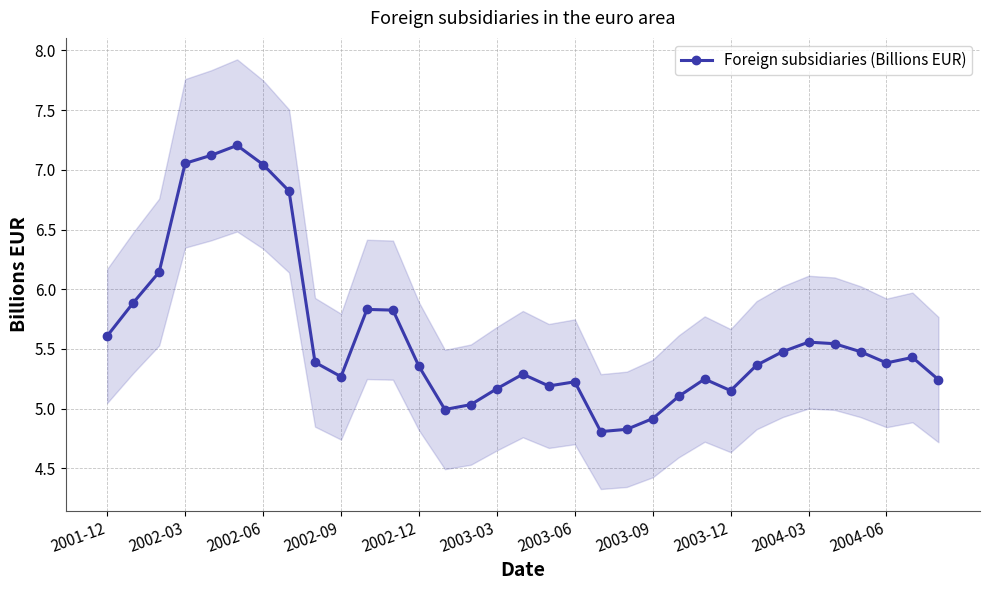

Reading right to left, list all the values displayed in this chart.

5.2	5.4	5.4	5.5	5.5	5.6	5.5	5.4	5.2	5.2	5.1	4.9	4.8	4.8	5.2	5.2	5.3	5.2	5.0	5.0	5.4	5.8	5.8	5.3	5.4	6.8	7.0	7.2	7.1	7.1	6.1	5.9	5.6